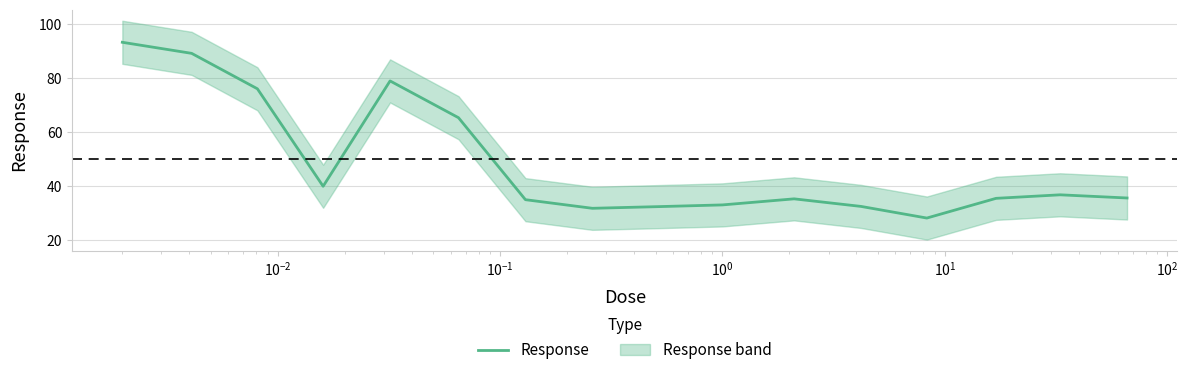

True or false: there are more than 0 points higher than both neighbors.

True